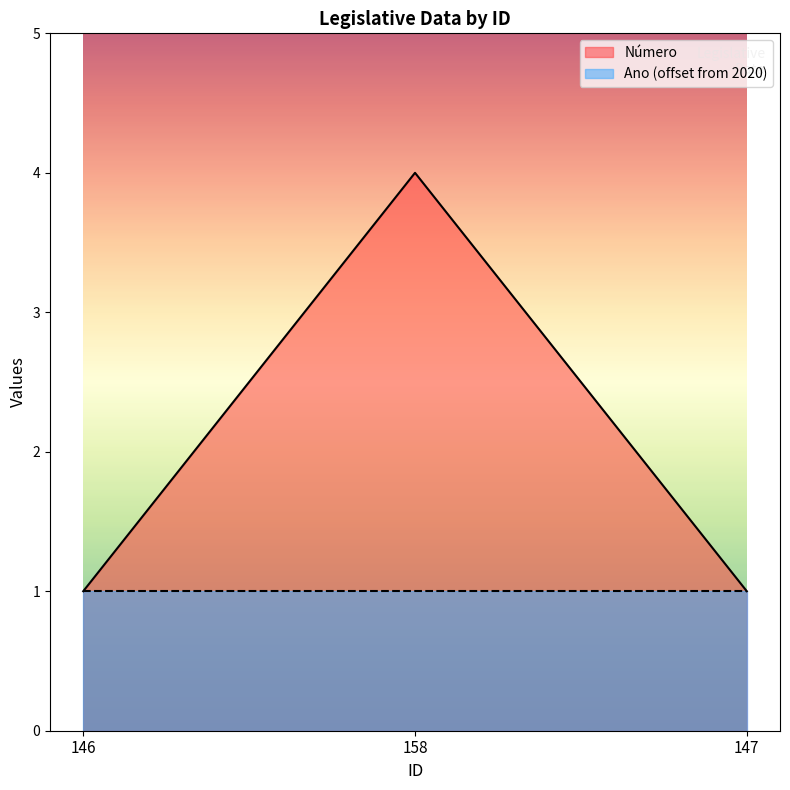

What is the label of the 1st point from the left?

146